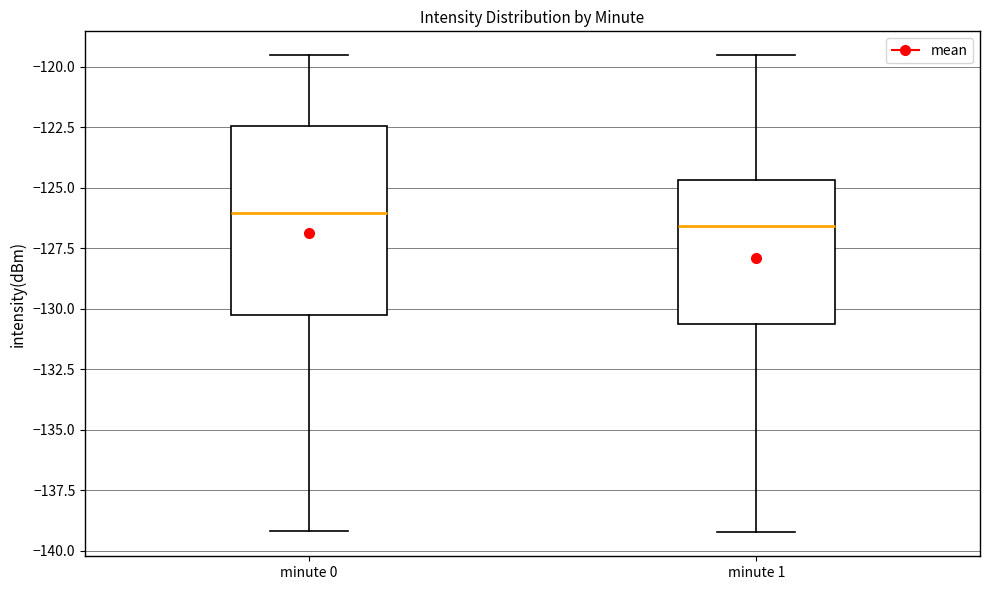

Reading left to right, transcribe this box plot: for each box, give where its median line is, the range the box spans, and where its two whiskers end, as read against the y-axis. The values are not printed on the chart, so give them approximately, as read against the axis.

minute 0: median -126.0, box -130.5 to -122.5, whiskers -139.0 to -119.5
minute 1: median -126.5, box -130.5 to -124.5, whiskers -139.0 to -119.5